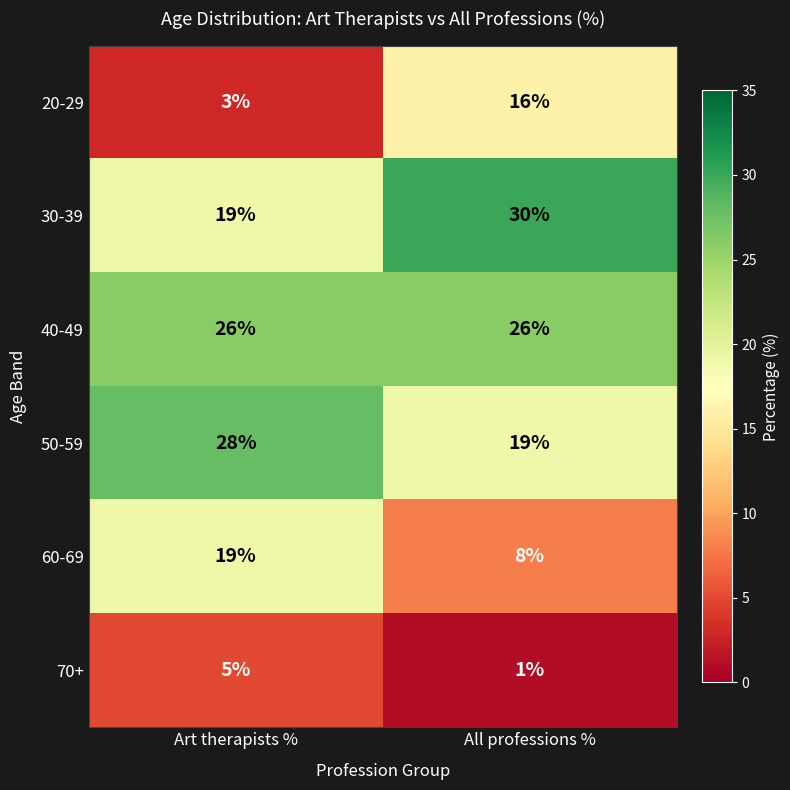

What value does the 40-49 series have at All professions %?

26